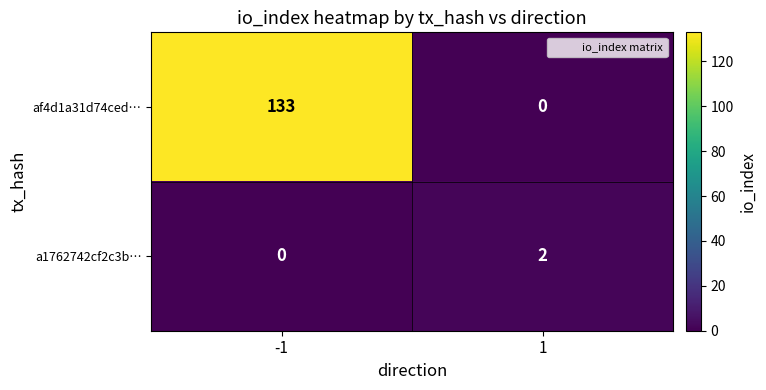

What is the difference between the af4d1a31d74ced… values at -1 and 1?

133